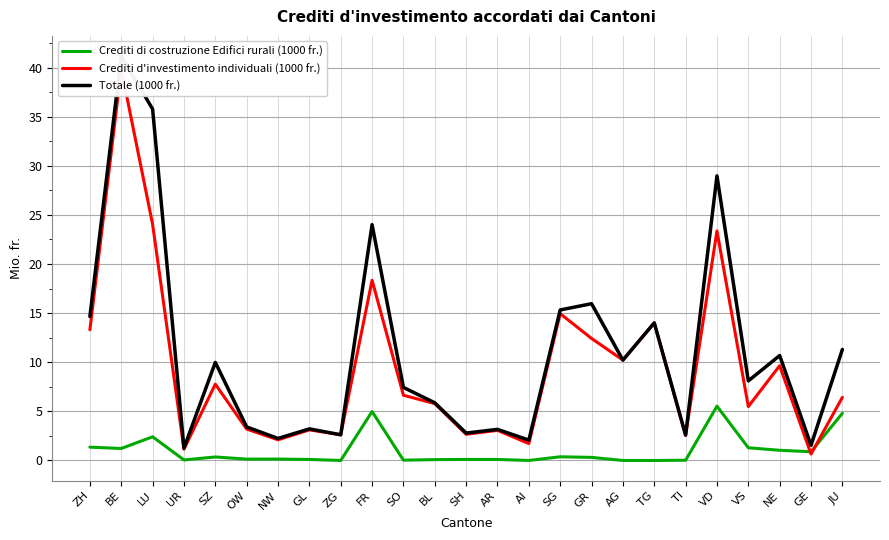

Is this an area chart (filled region under the line)?

No